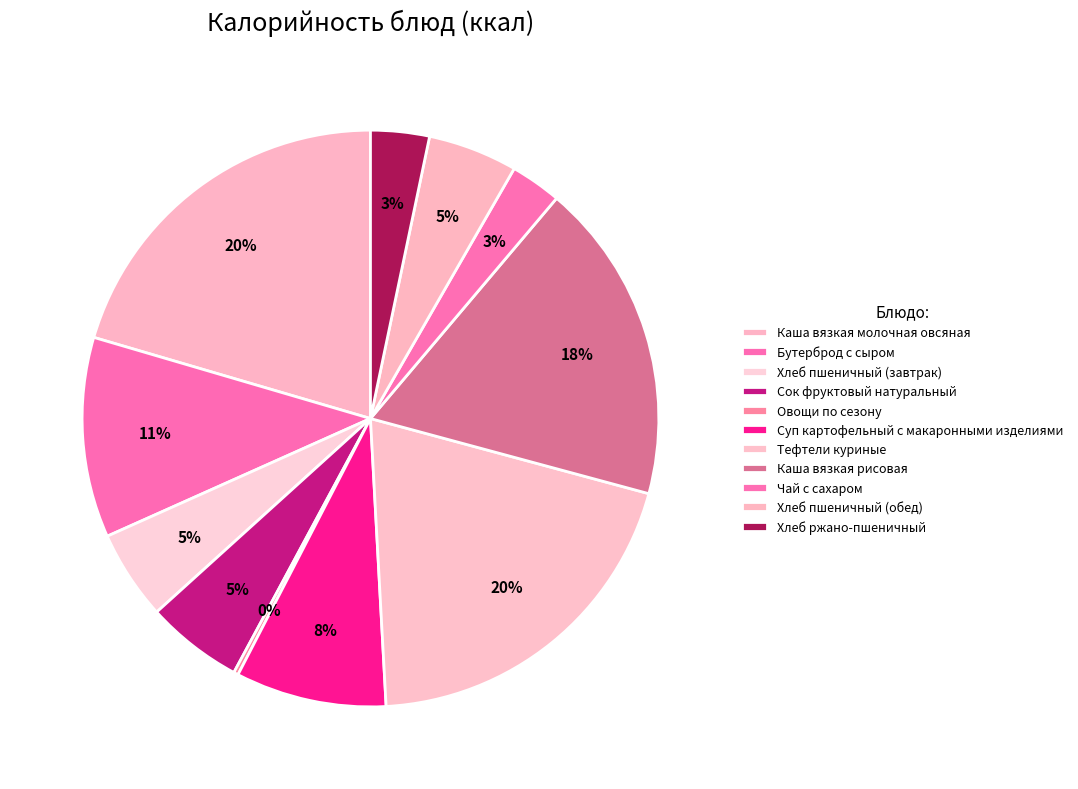

Does Каша вязкая молочная овсяная account for over 50% of the chart?

No